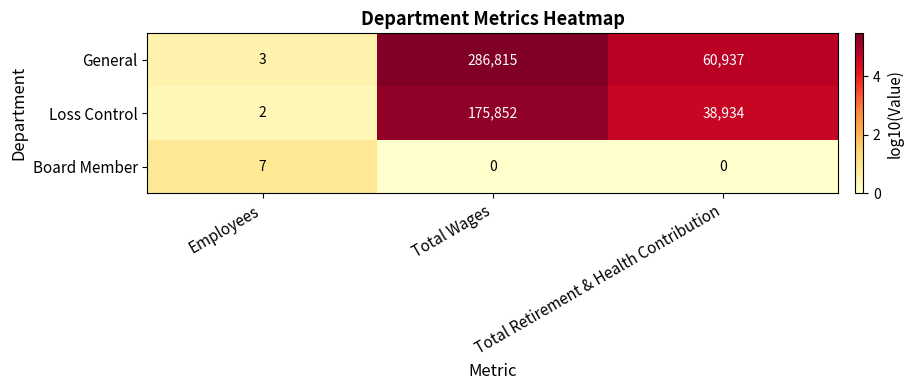

What is the sum of all General values?

347755